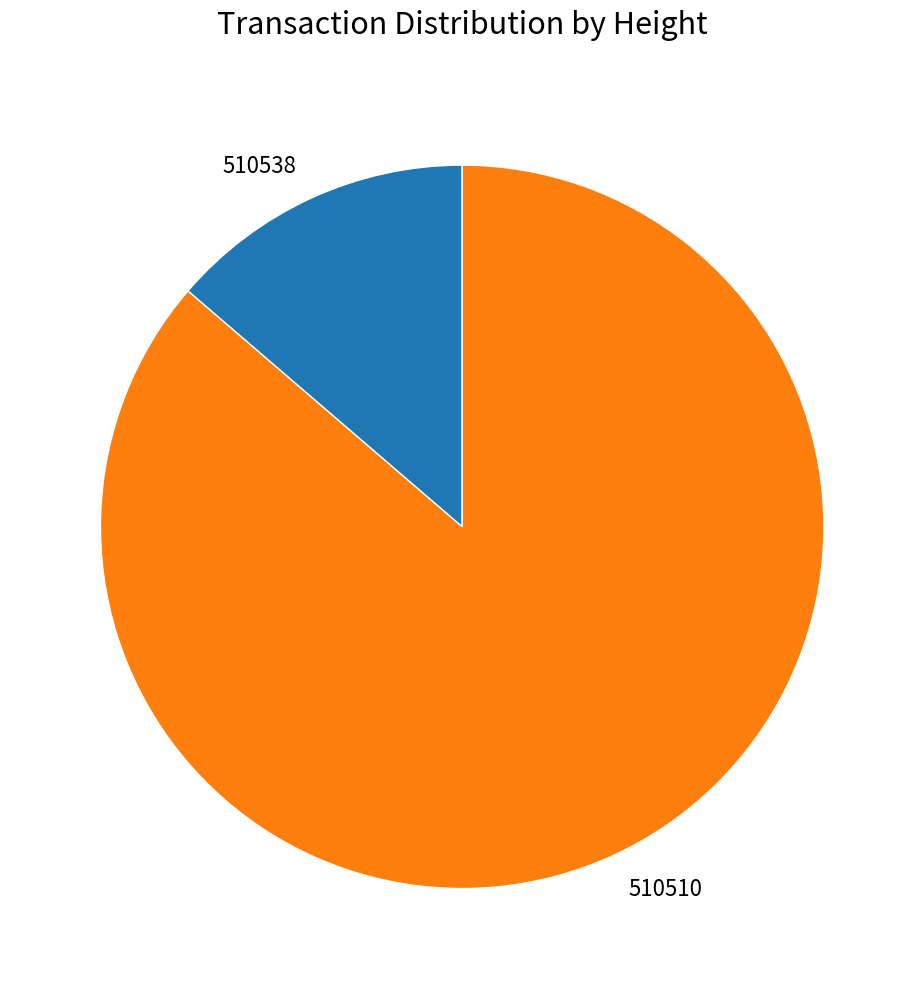

Which category accounts for the majority?

510510